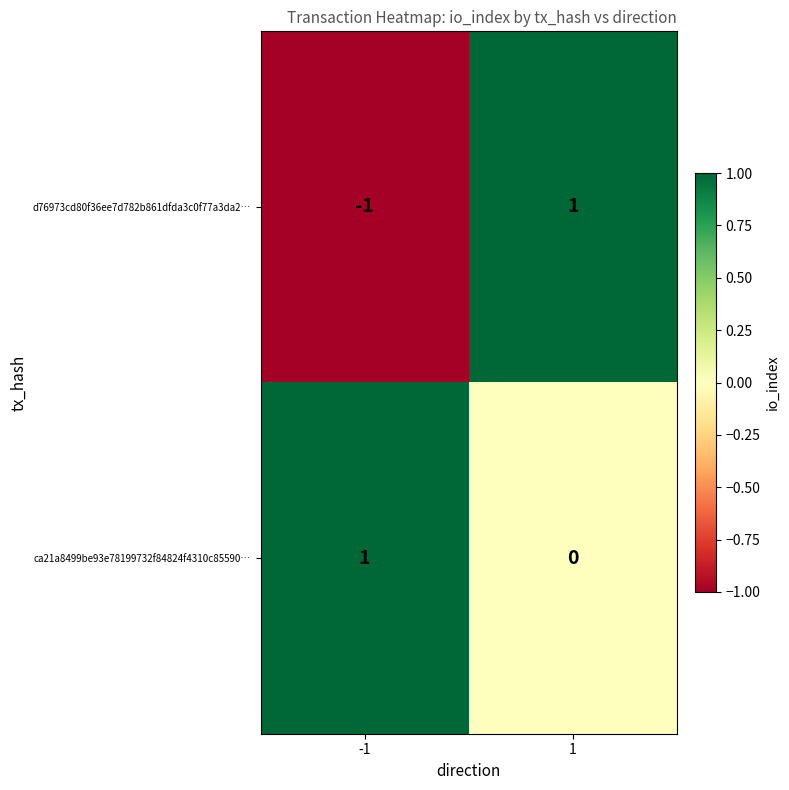

At -1, list the series in order from smallest to largest.

d76973cd80f36ee7d782b861dfda3c0f77a3da2…, ca21a8499be93e78199732f84824f4310c85590…